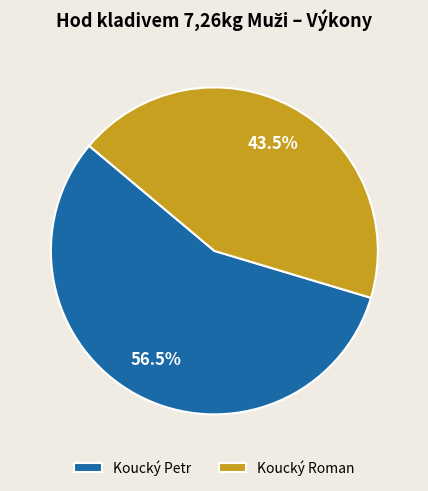

What is the smallest slice in the pie chart?

Koucký Roman